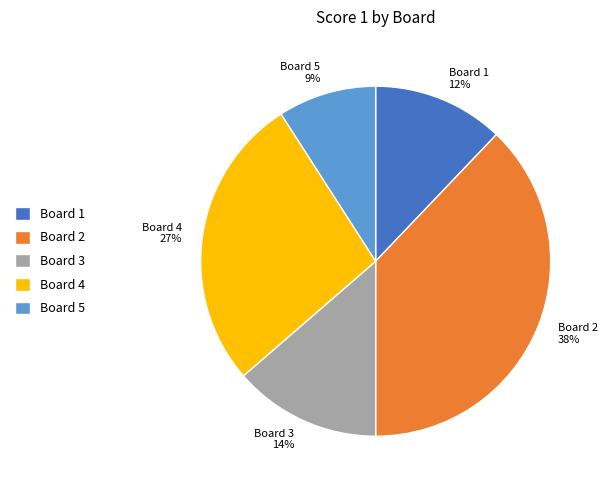

Is the sum of Board 3 and Board 4 greater than half?

No